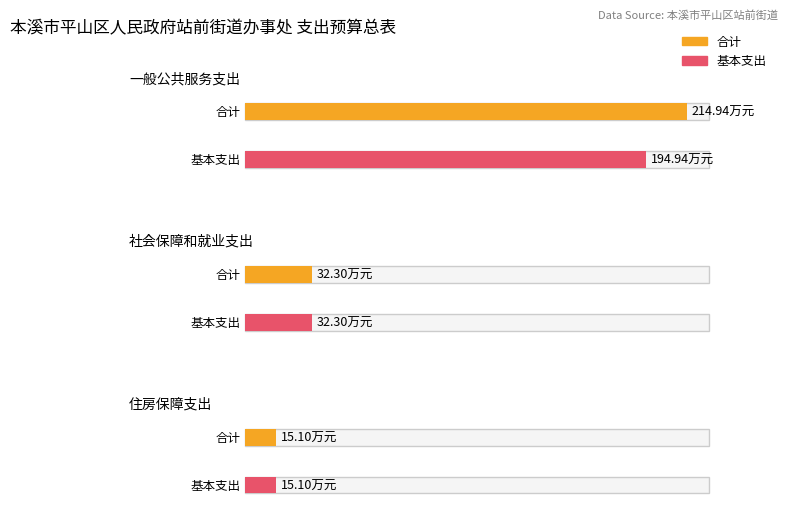

Read the 合计 value at 住房保障支出.

15.1